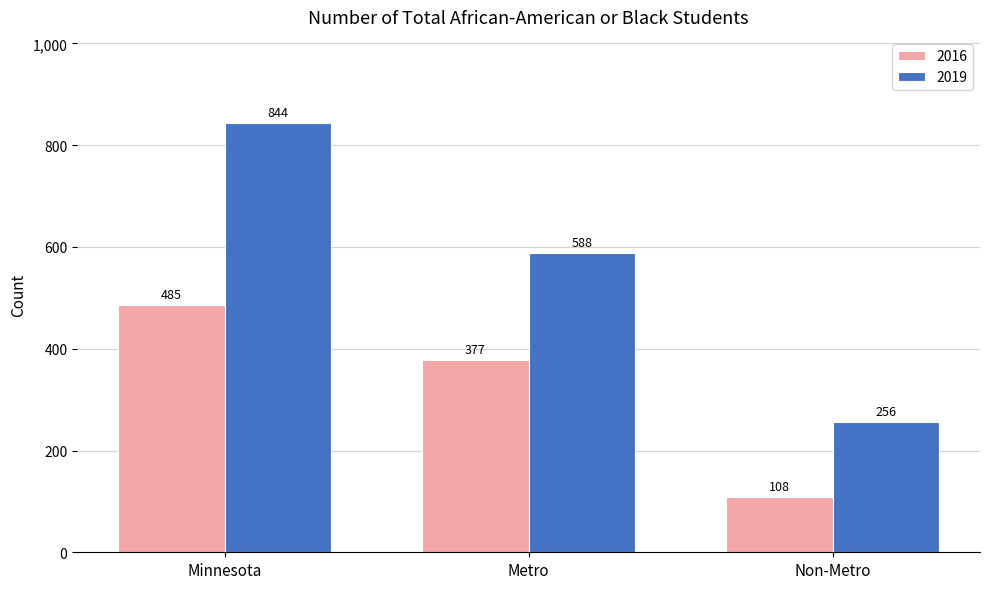

Reading right to left, what are all the values shown in this chart?

2016: 108	377	485
2019: 256	588	844